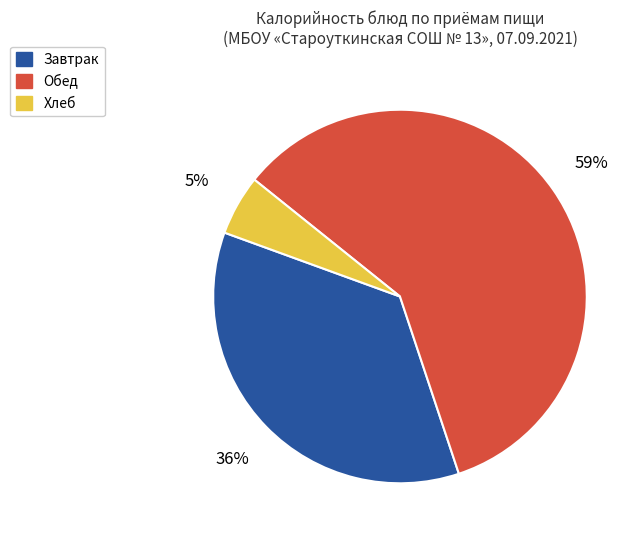

Between Завтрак and Хлеб, which is larger?

Завтрак